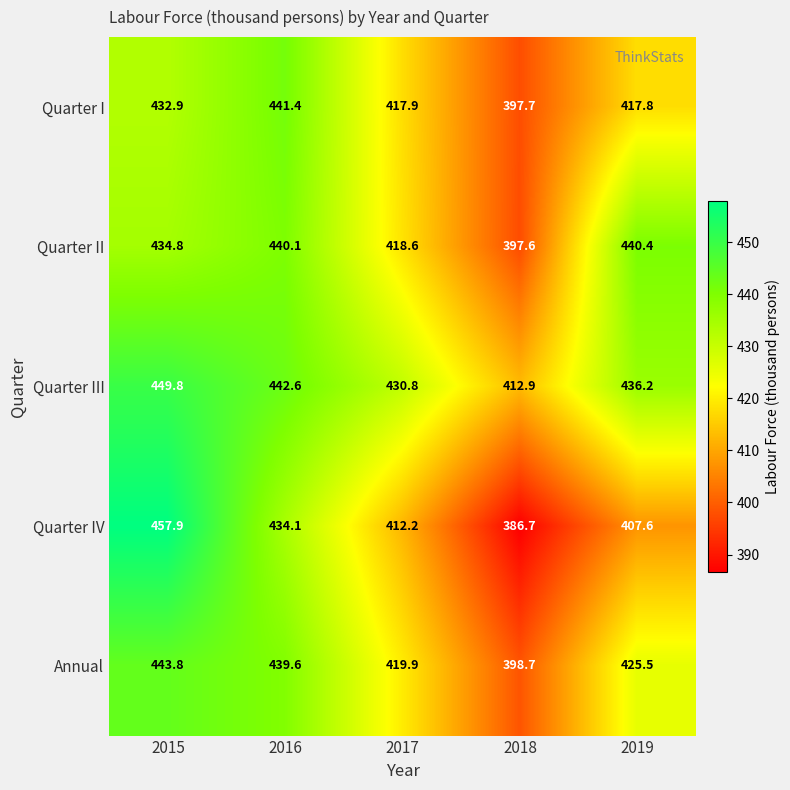

Where does the Quarter III series first go above 436?

2015